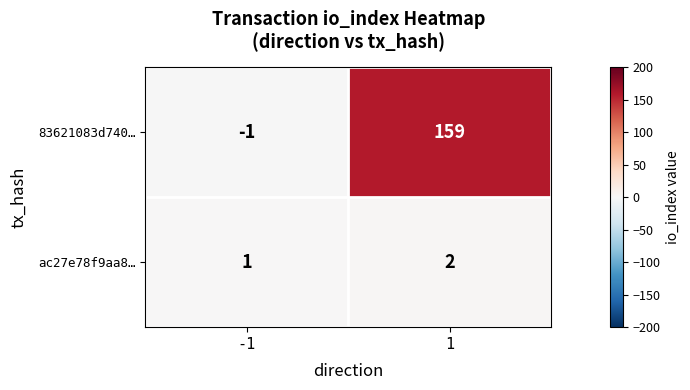

Reading right to left, list all the values displayed in this chart.

83621083d740…: 159	-1
ac27e78f9aa8…: 2	1